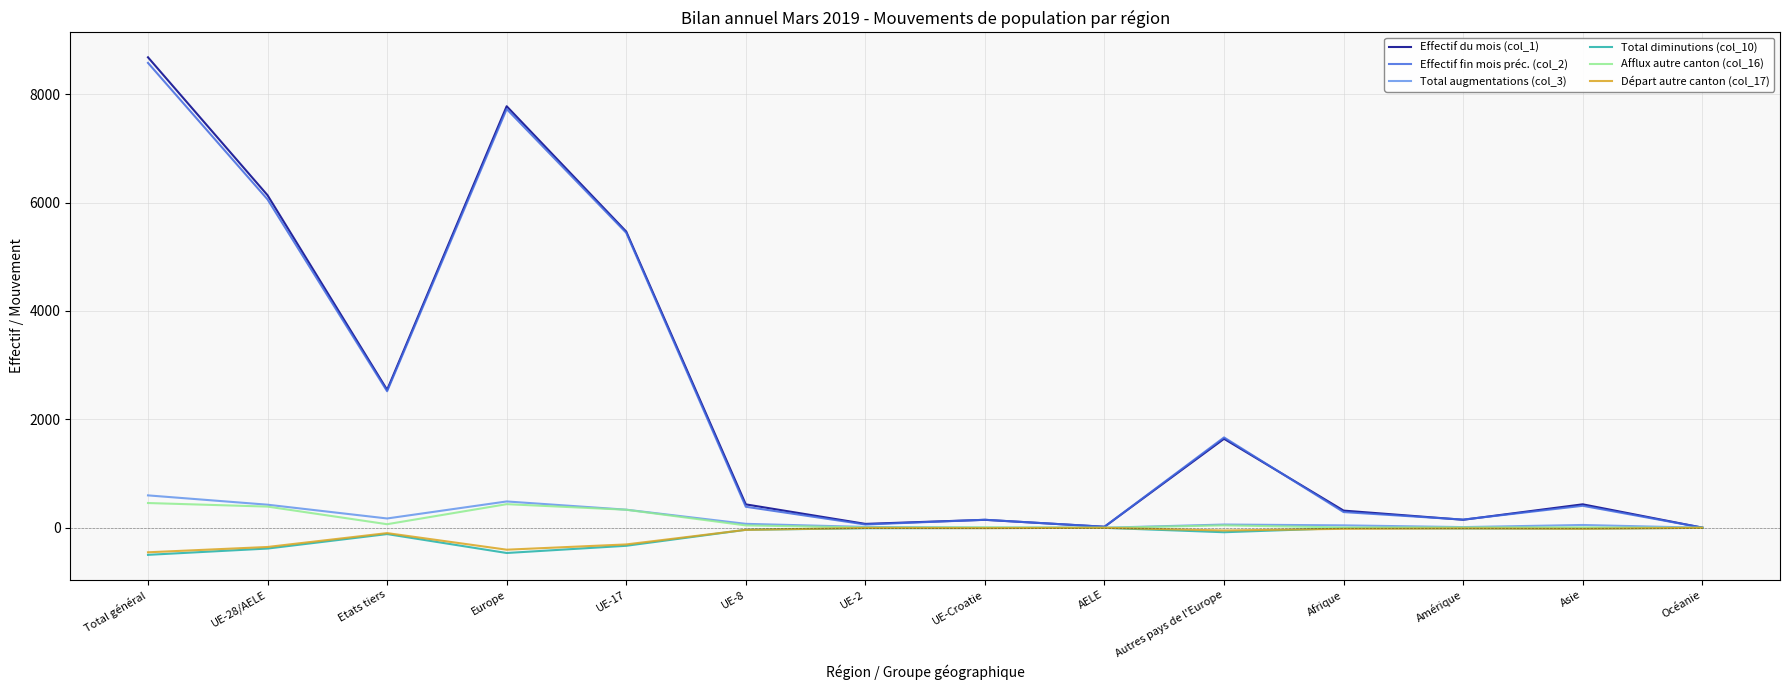

The Effectif fin mois préc. (col_2) series shows 5442 at UE-17. True or false?

True